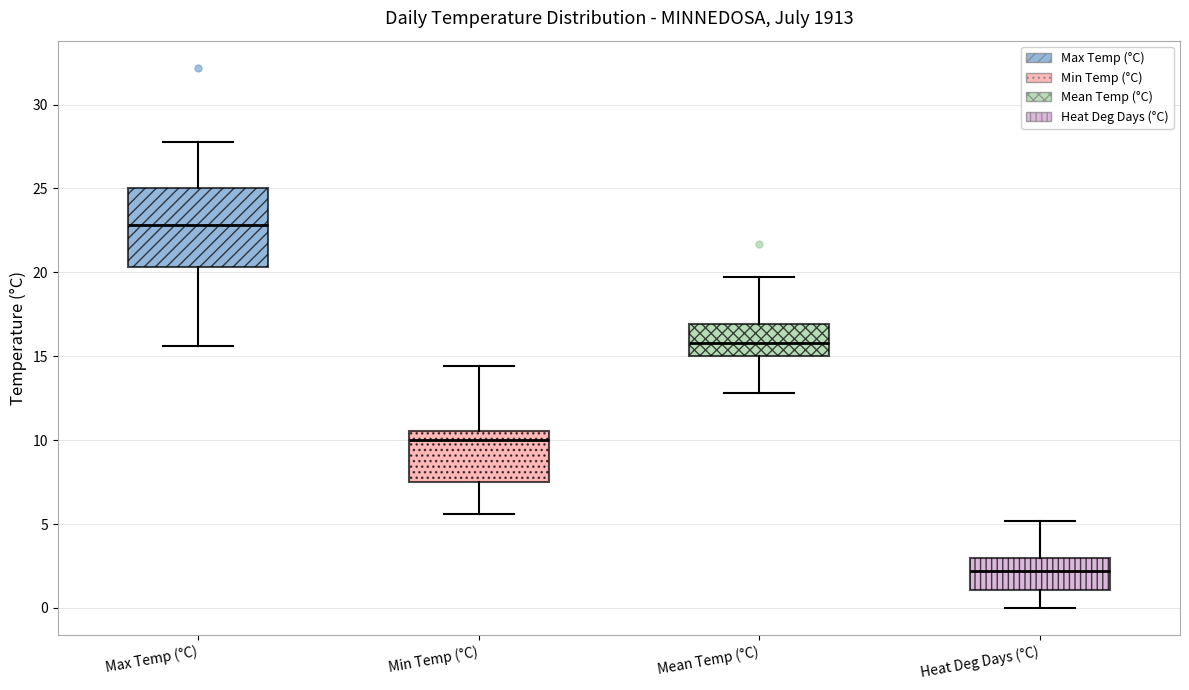

Reading left to right, transcribe this box plot: for each box, give where its median line is, the range the box spans, and where its two whiskers end, as read against the y-axis. The values are not printed on the chart, so give them approximately, as read against the axis.

Max Temp (°C): median 23.0, box 20.5 to 25.0, whiskers 15.5 to 28.0
Min Temp (°C): median 10.0, box 7.5 to 10.5, whiskers 5.5 to 14.5
Mean Temp (°C): median 16.0, box 15.0 to 17.0, whiskers 13.0 to 19.5
Heat Deg Days (°C): median 2.0, box 1.0 to 3.0, whiskers 0.0 to 5.0